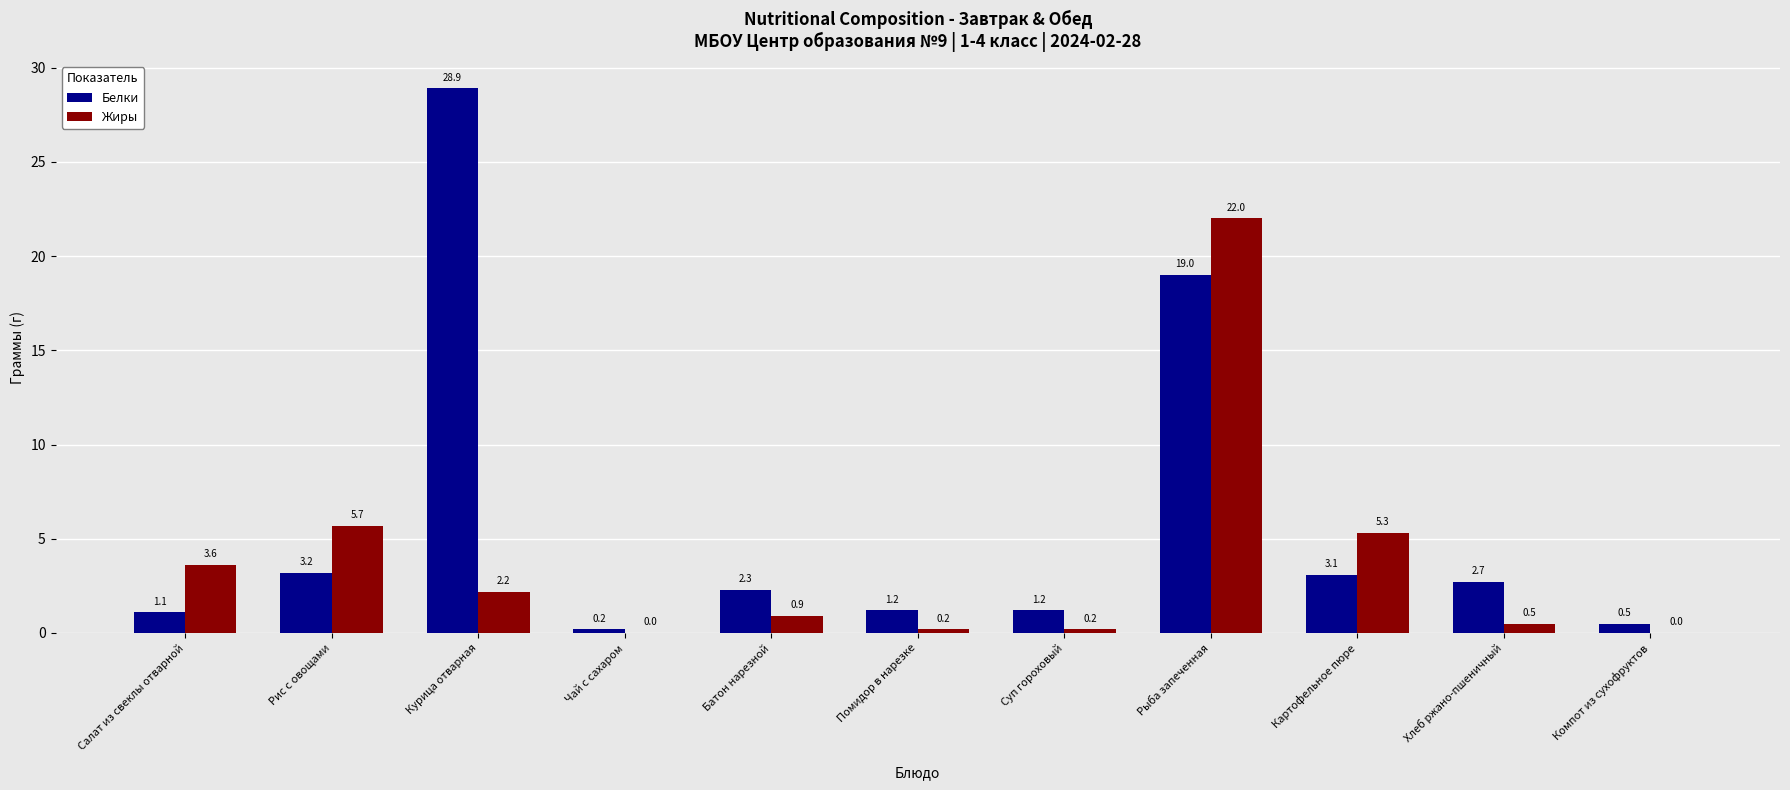

How many data points in Жиры are above 0?

9